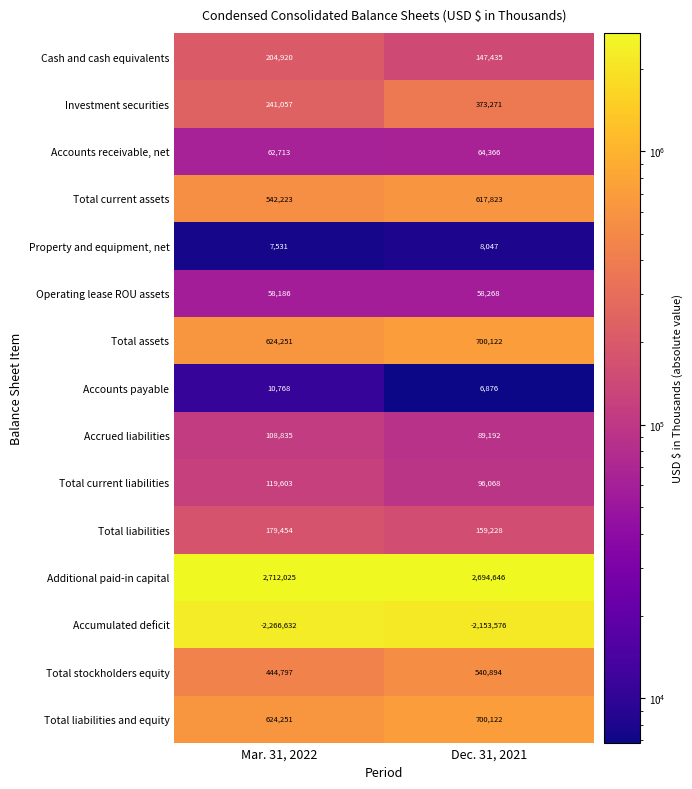

True or false: Total current liabilities has a value of 119603 at Mar. 31, 2022.

True